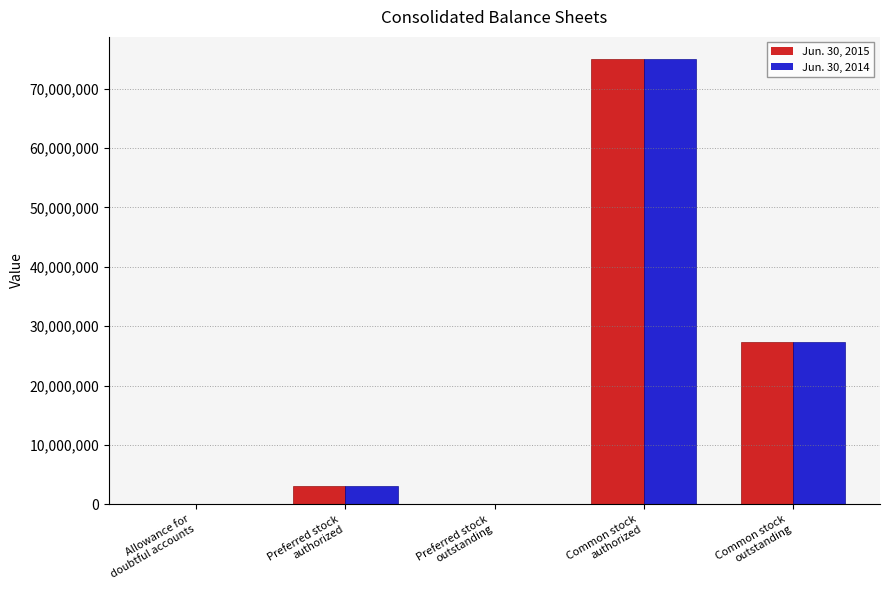

What is the maximum value shown in the chart?

75000000